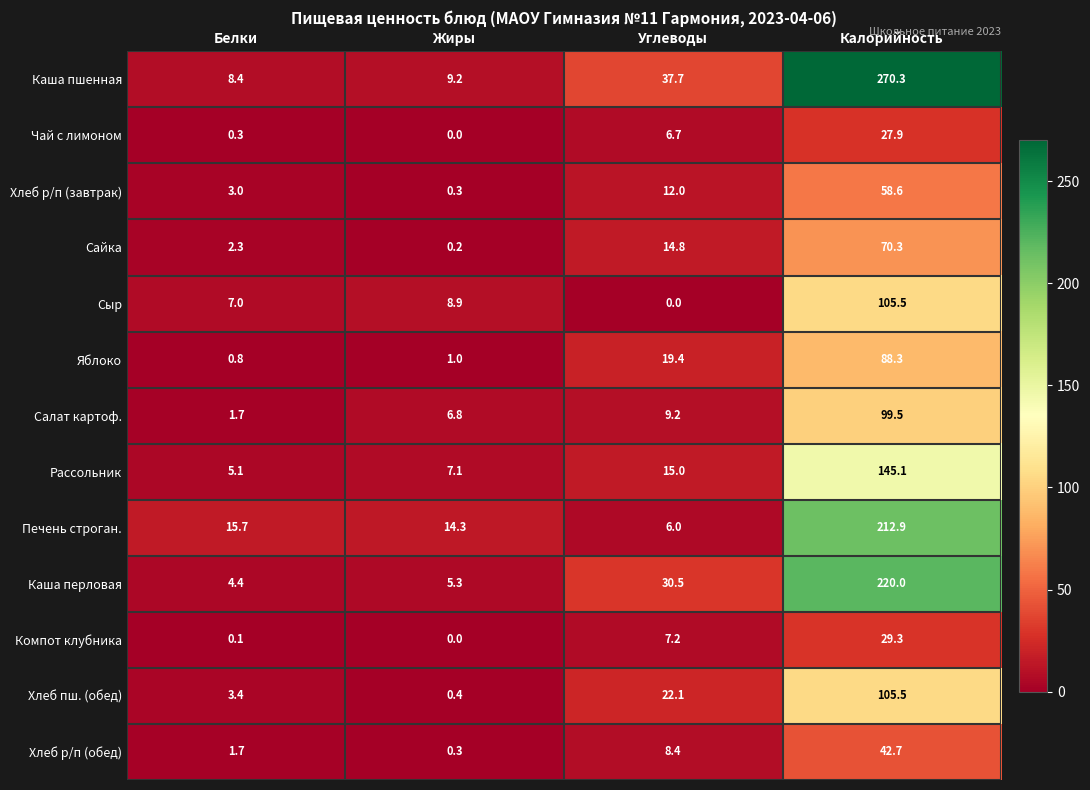

What is the sum of all Салат картоф. values?

117.2